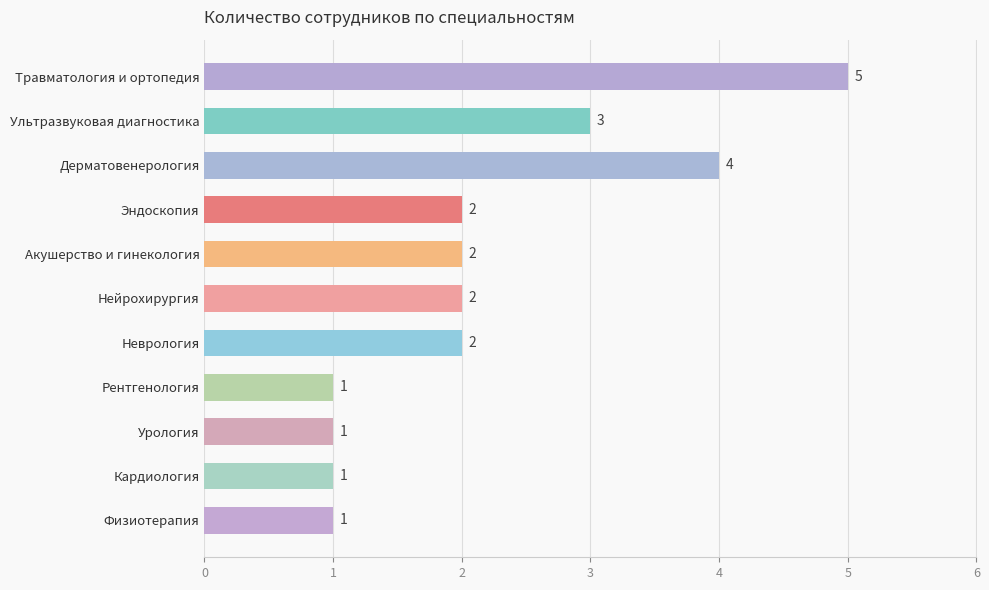

At which category does the chart reach its peak across all series?

Травматология и ортопедия